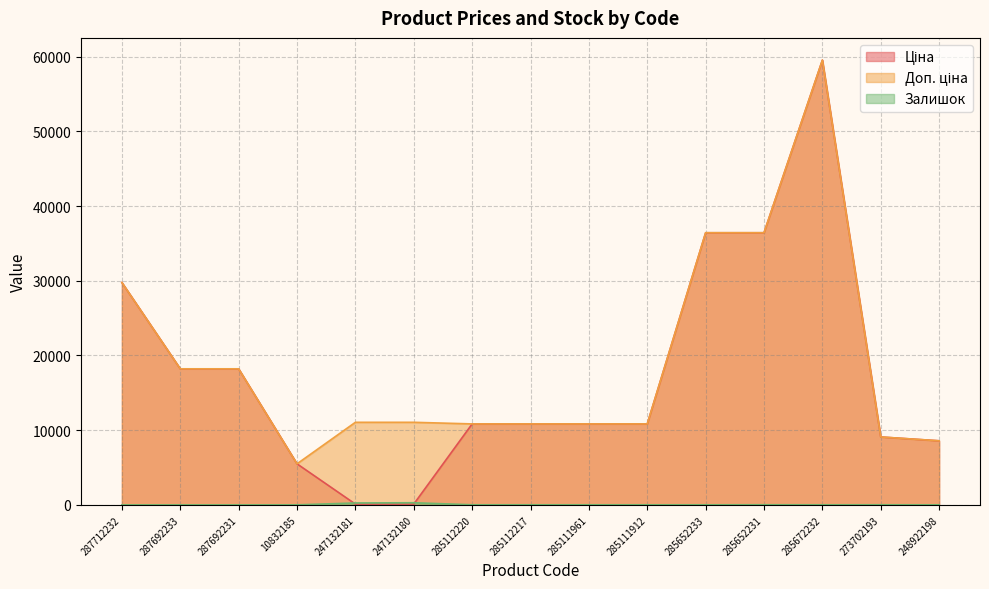

Where does the Доп. ціна series first go above 11055?

287712232